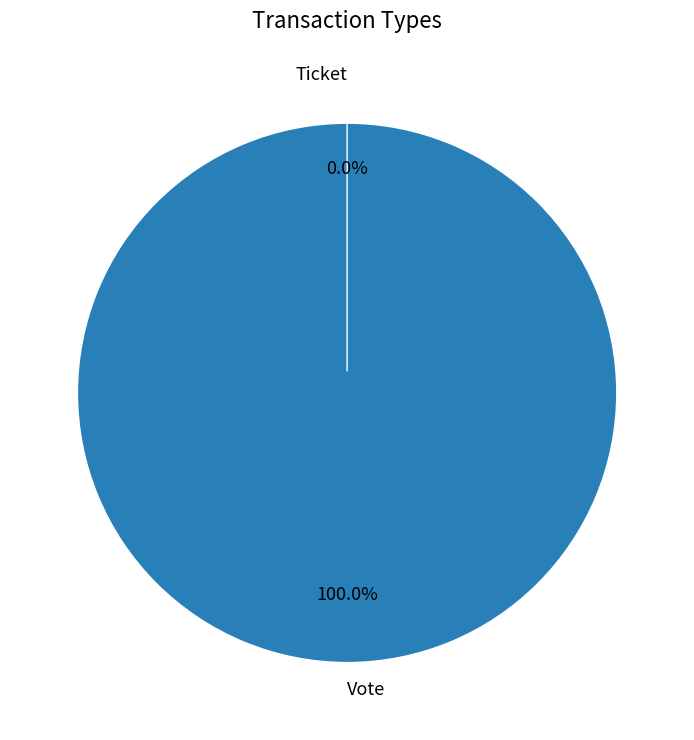

To the nearest percent, what is the average slice percentage?

50%